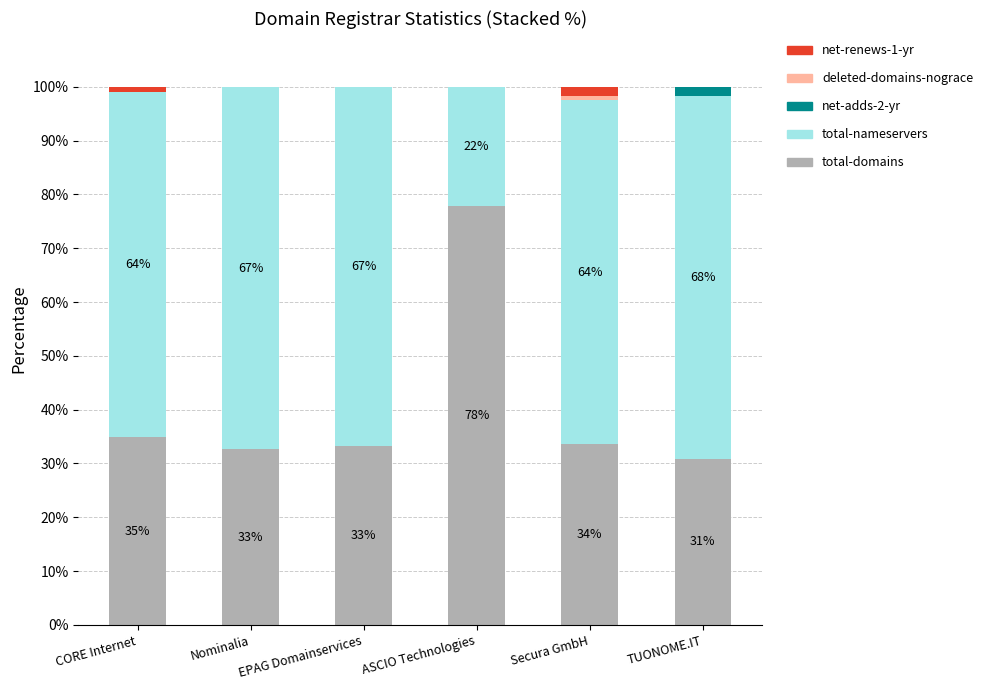

Which category has the highest value in the total-domains series?

ASCIO Technologies